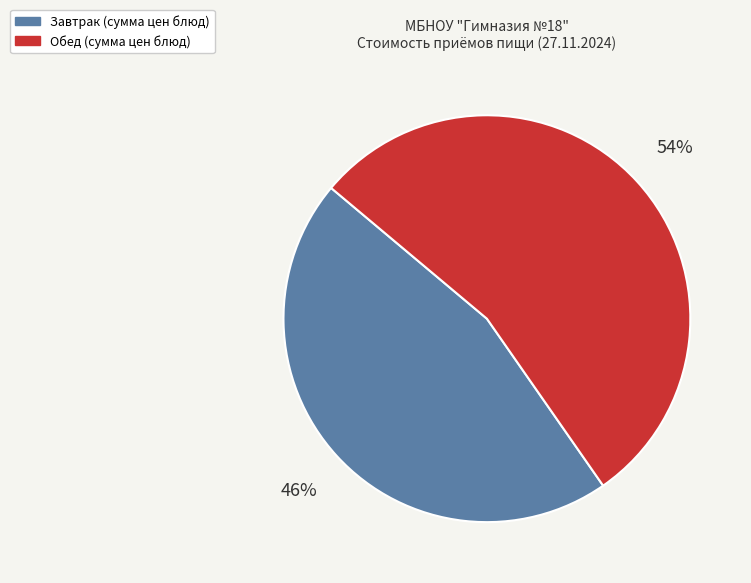

To the nearest percent, what is the difference between the largest and smallest slice percentages?

8%